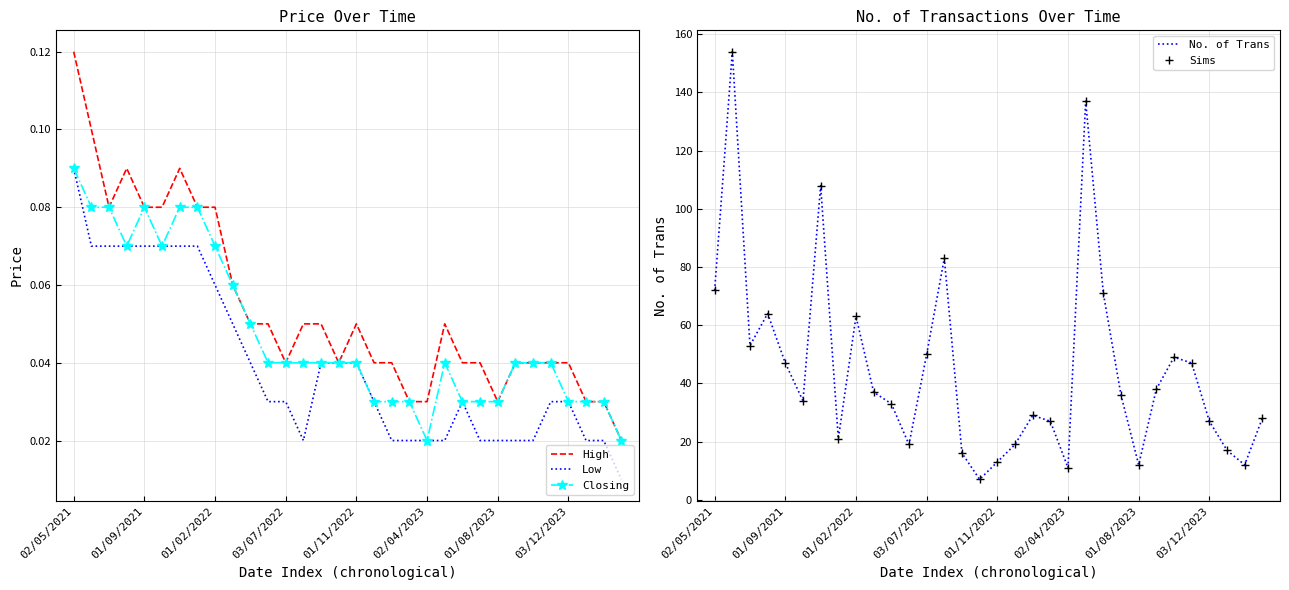

Which series has the largest total across all categories?

No. of Trans